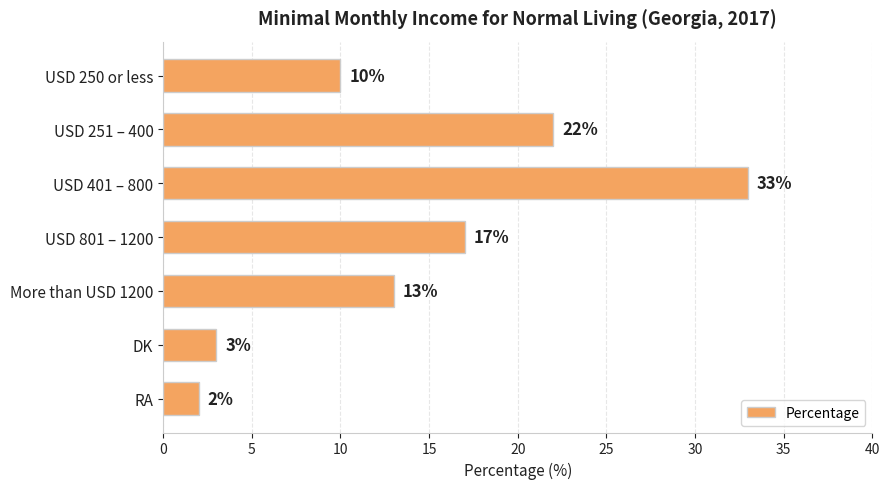

What is the average value?

14